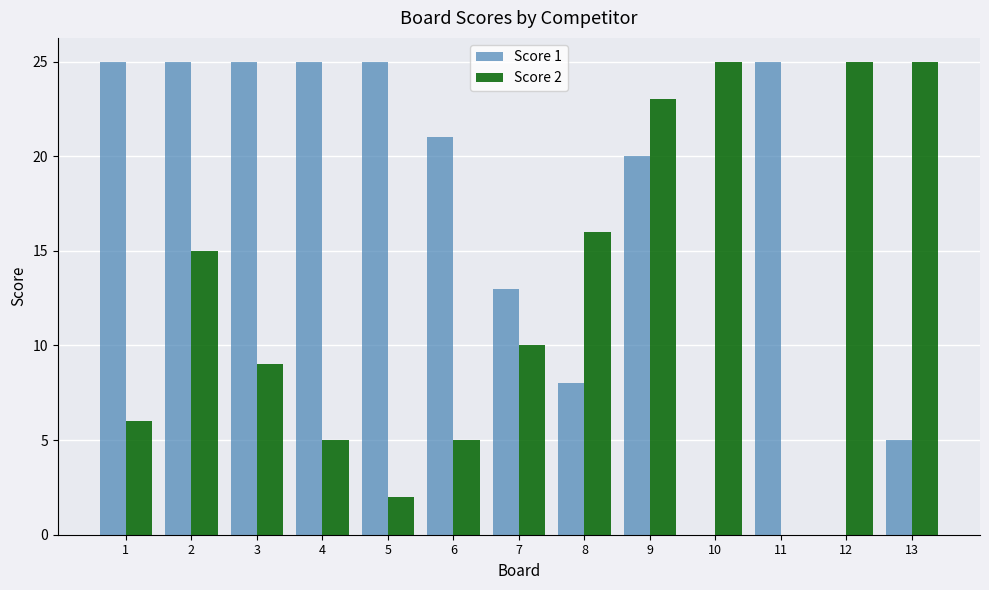

Count the Score 1 values in the range 8 to 25.

10